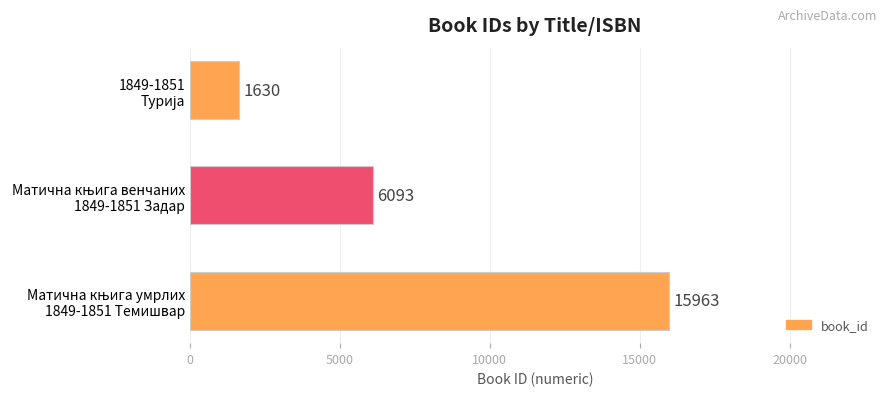

What is the maximum value shown in the chart?

15963